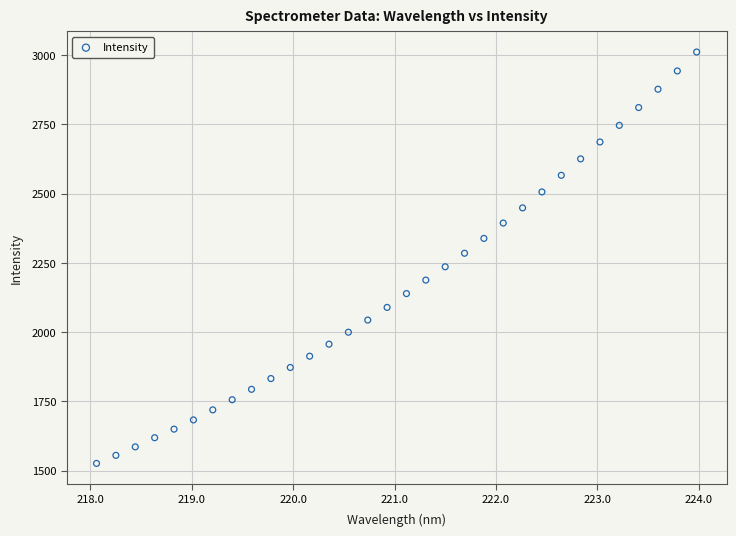

What is the range of X values (max minus min)?

5.9